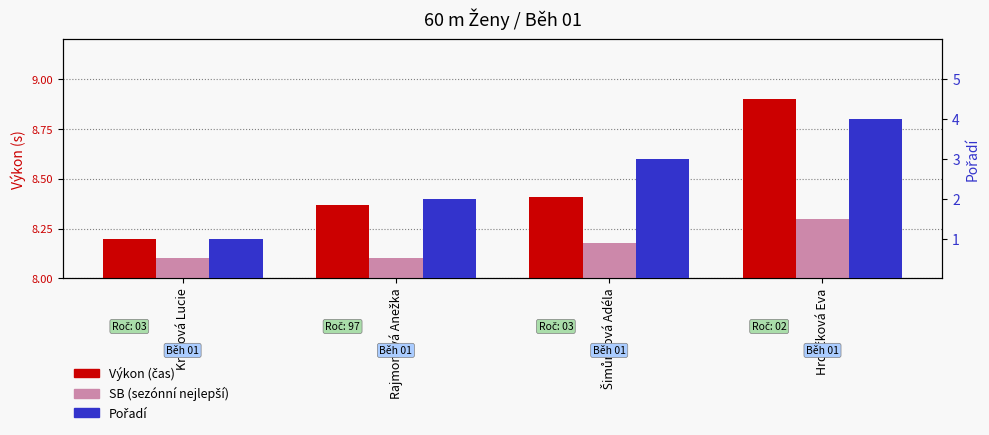

What is the label of the 4th bar from the left?

Hrdličková Eva